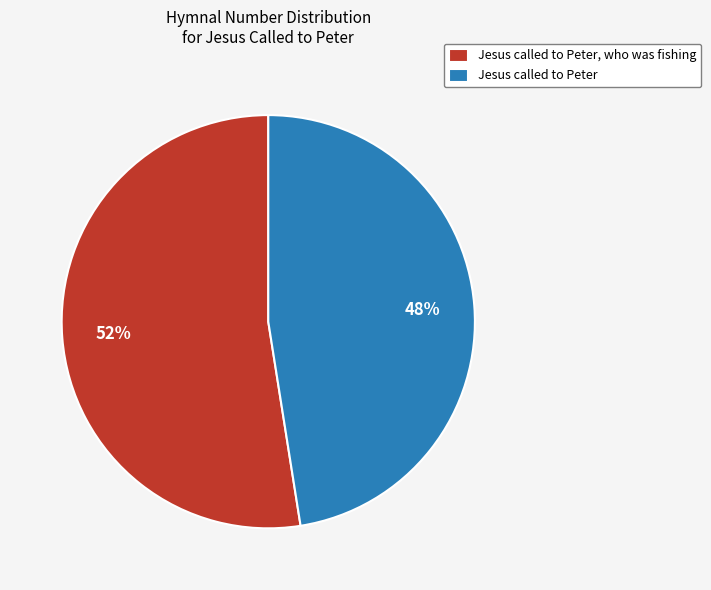

To the nearest percent, what is the average slice percentage?

50%